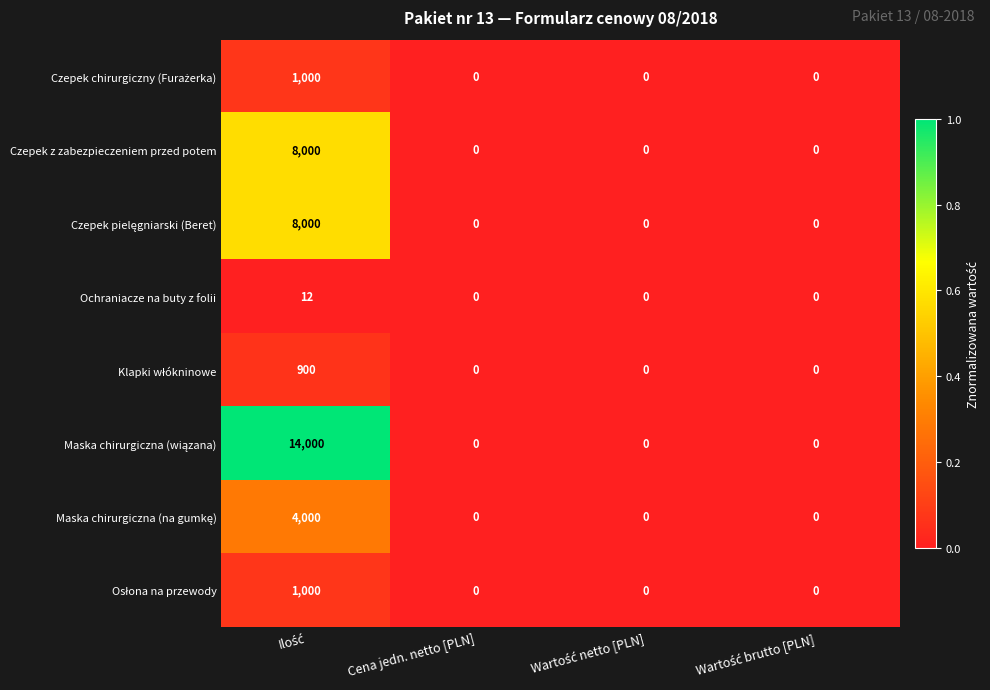

How many distinct data groups are displayed?

8